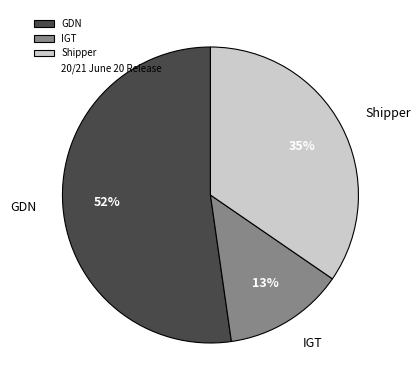

Between GDN and Shipper, which is larger?

GDN